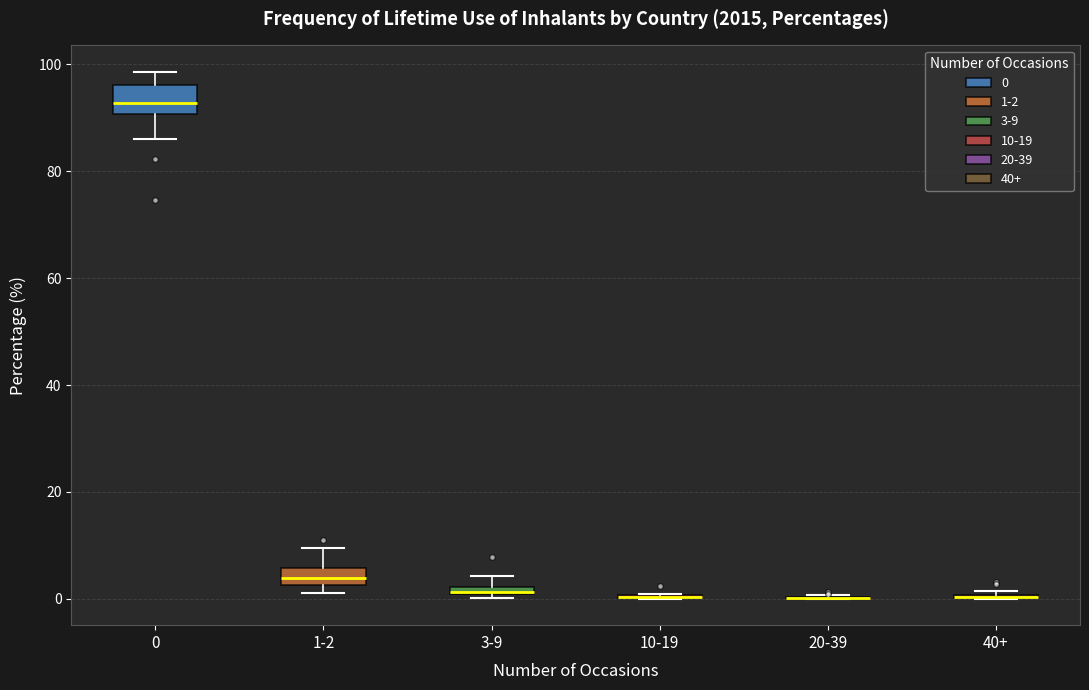

Where is the lower edge of the box for 3-9 on the y-axis? The values are not printed on the chart, so give them approximately, as read against the axis.

0